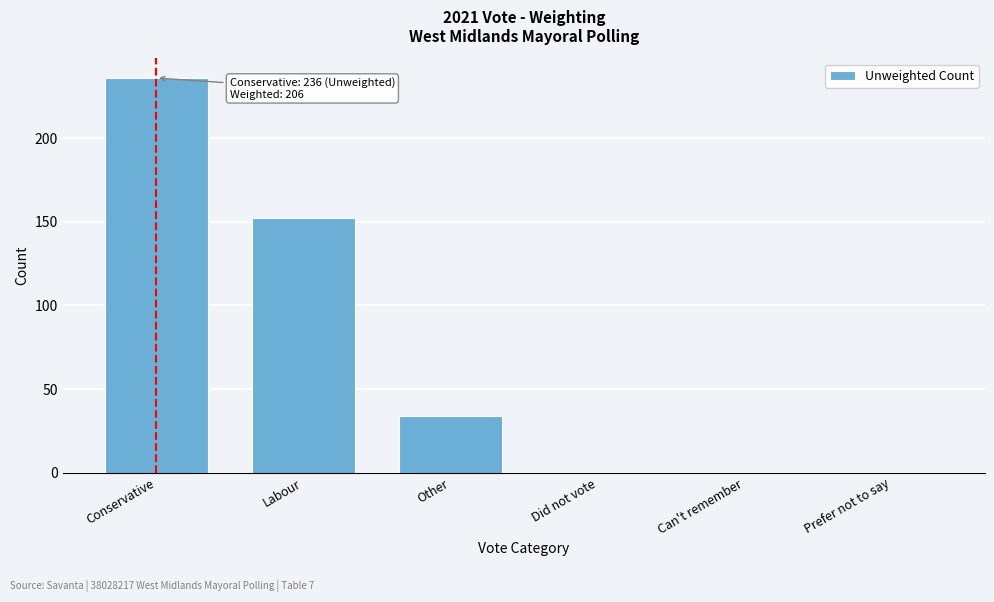

Reading right to left, what are all the values shown in this chart?

Prefer not to say=0	Can't remember=0	Did not vote=0	Other=34	Labour=152	Conservative=236